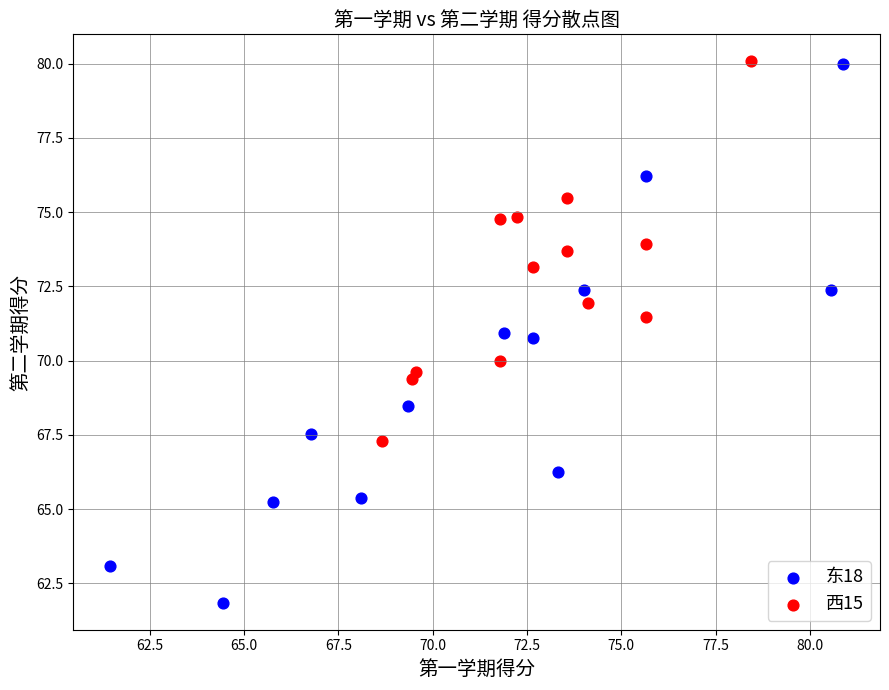

Which series contains the lowest Y value?

东18